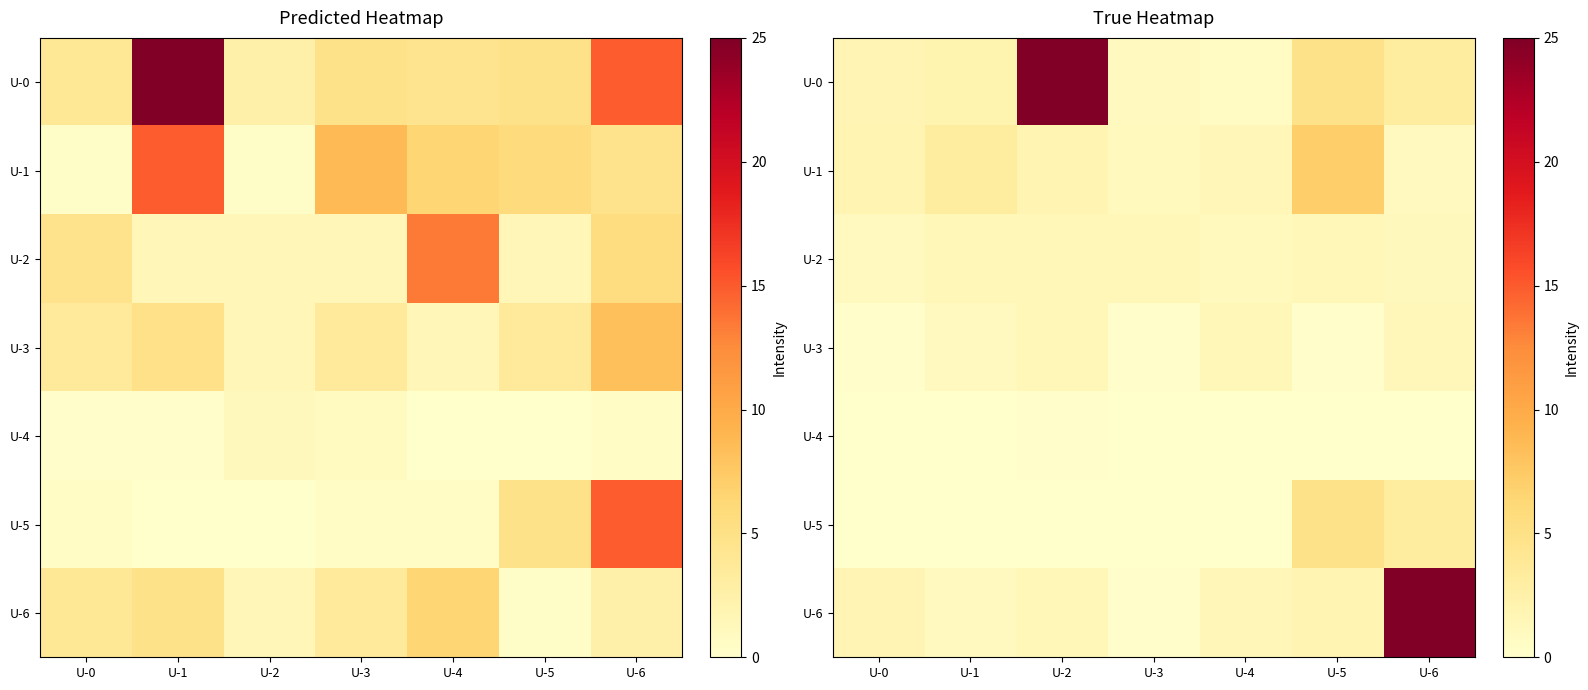

What is the greatest value displayed?

25.0